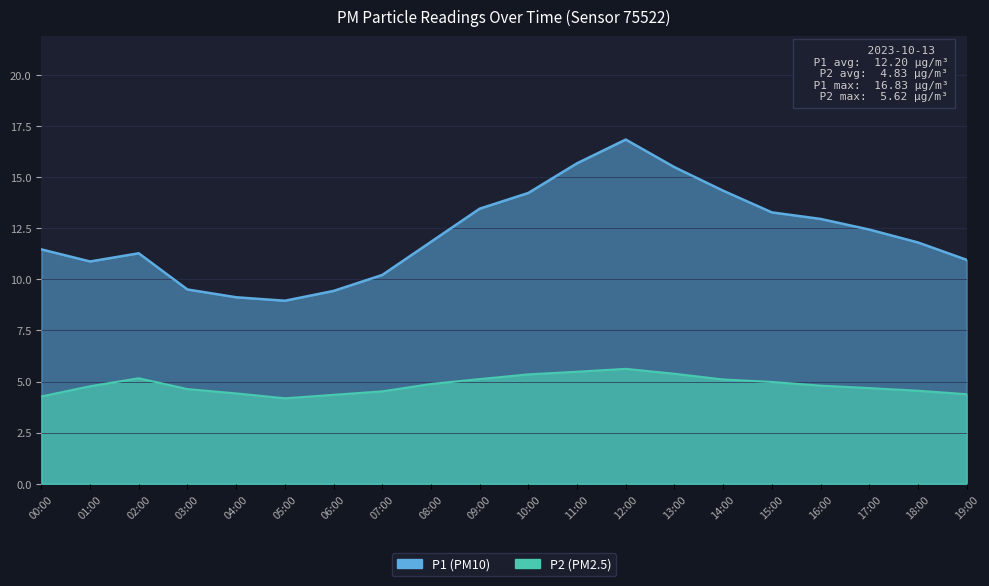

What are all the series names shown in the legend?

P1, P2